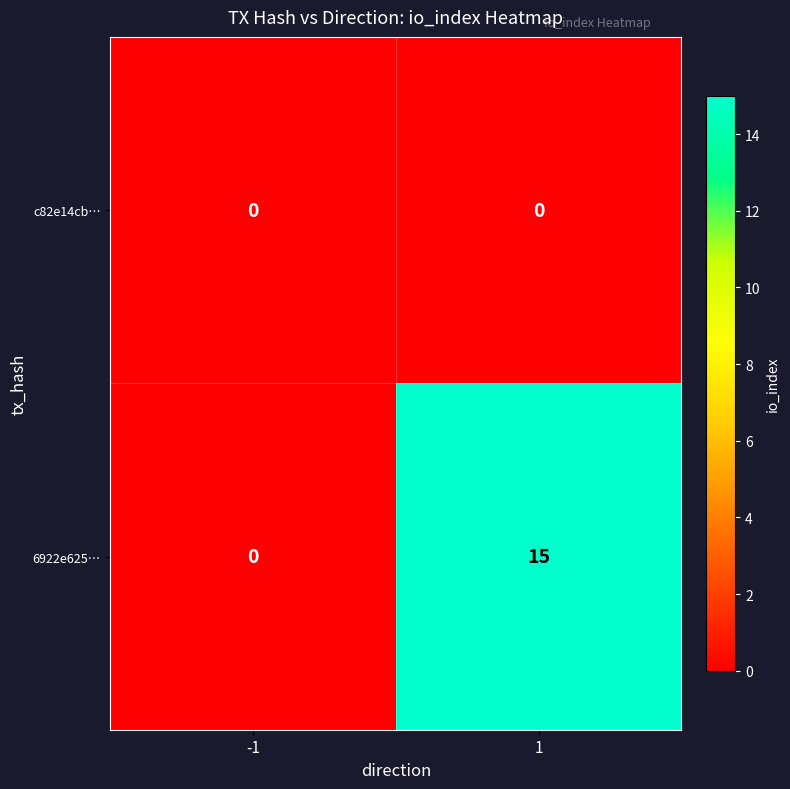

Rank the series by their average value, from lowest to highest.

c82e14cb…, 6922e625…